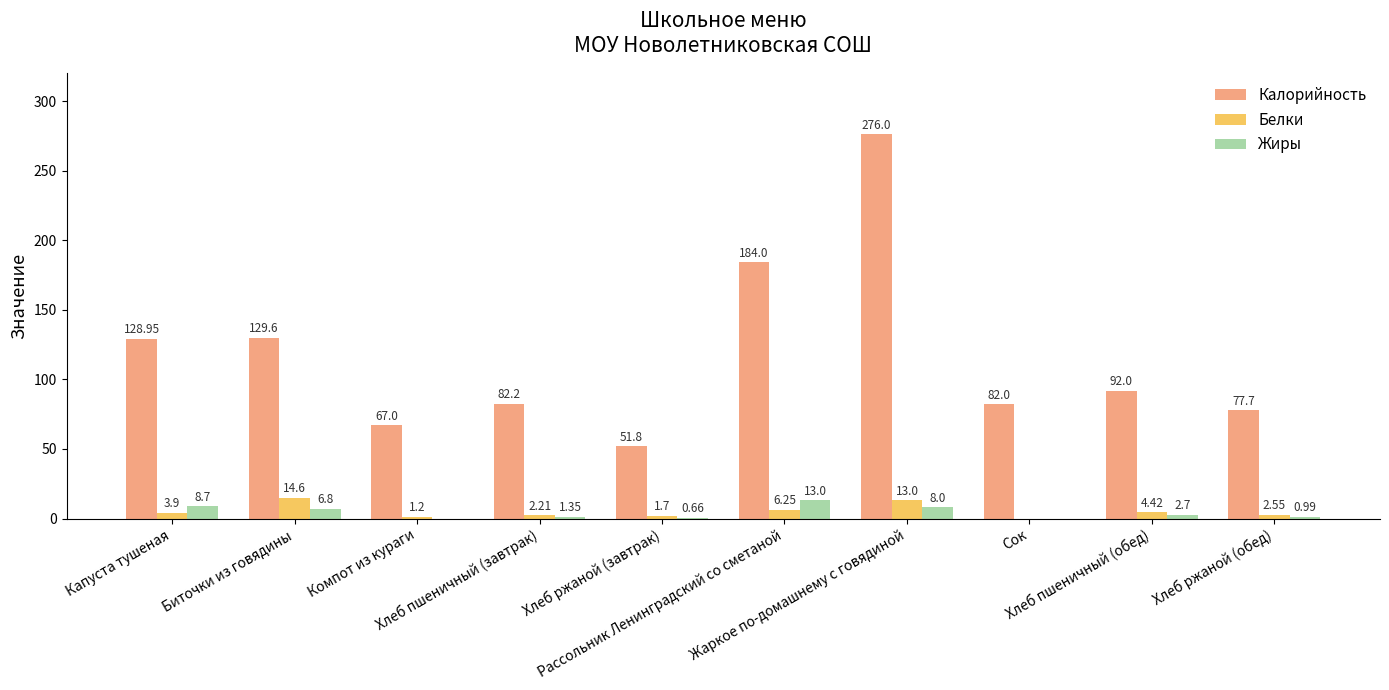

What is the label of the 3rd bar from the left?

Компот из кураги